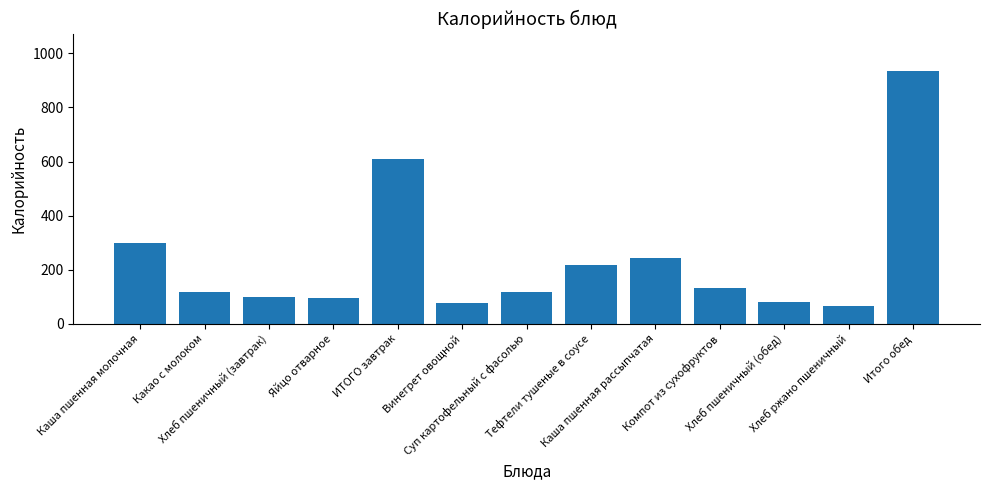

Where is the data nearest to the value 499?

ИТОГО завтрак